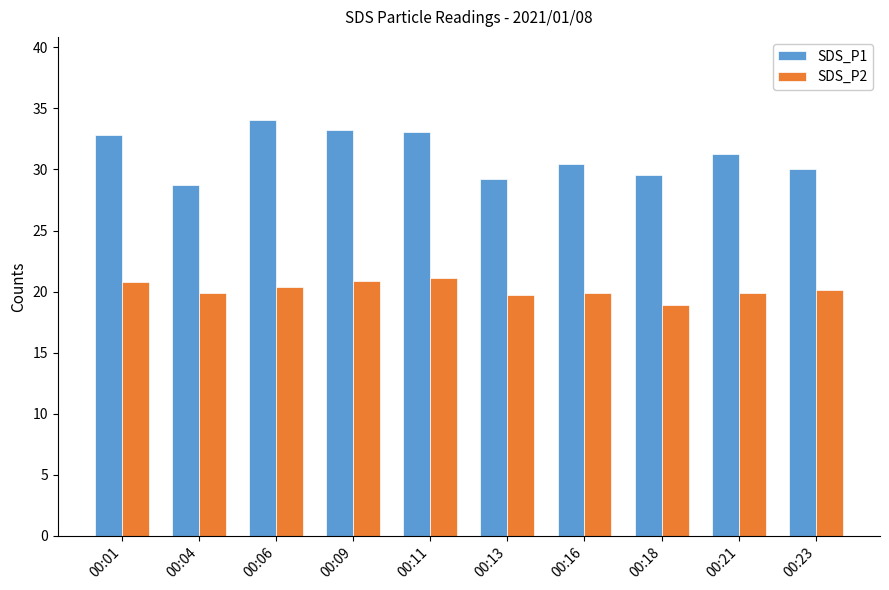

What is the average value of the SDS_P2 series?

20.1